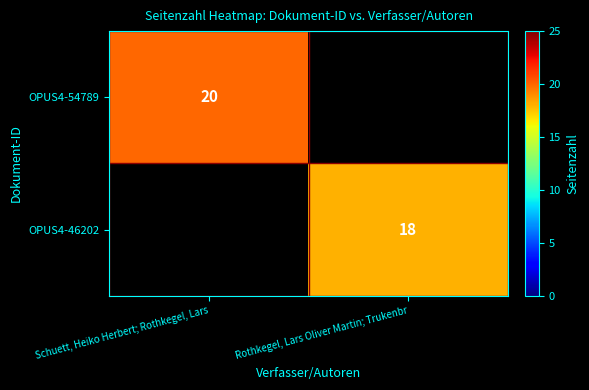

True or false: OPUS4-54789 has a value of 20 at Schuett, Heiko Herbert; Rothkegel, Lars.

True